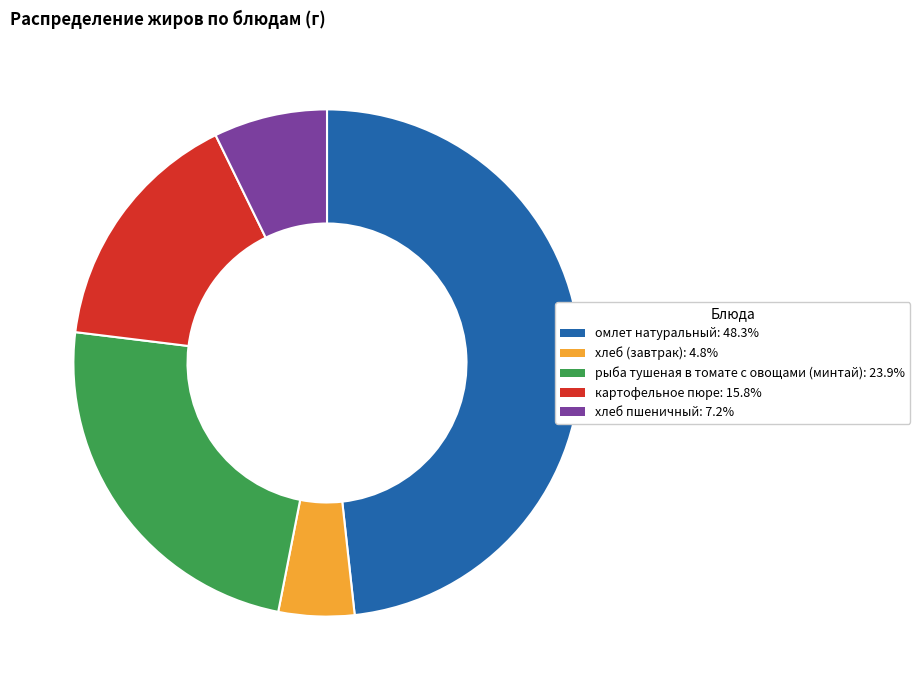

Is there any slice that represents more than half of the pie?

No